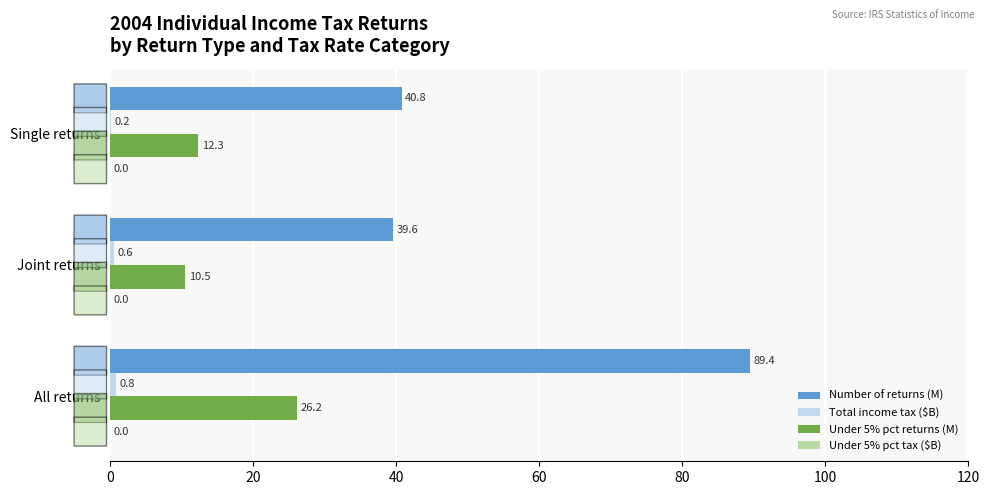

At which category is the sum across all series the highest?

All returns